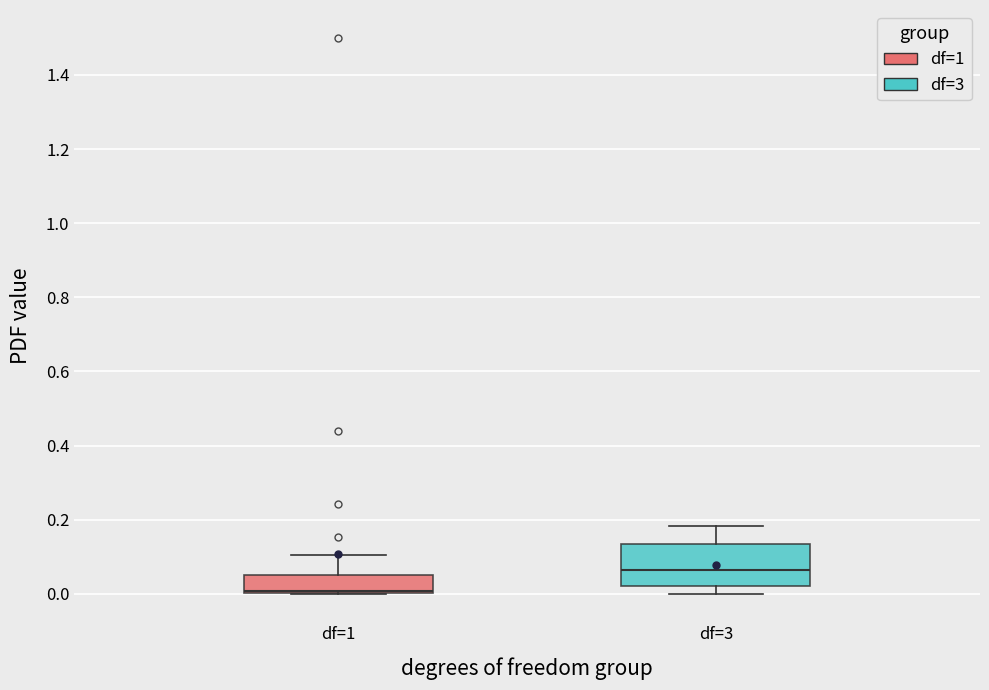

Which box is the tallest, from its lower edge to its upper edge?

df=3